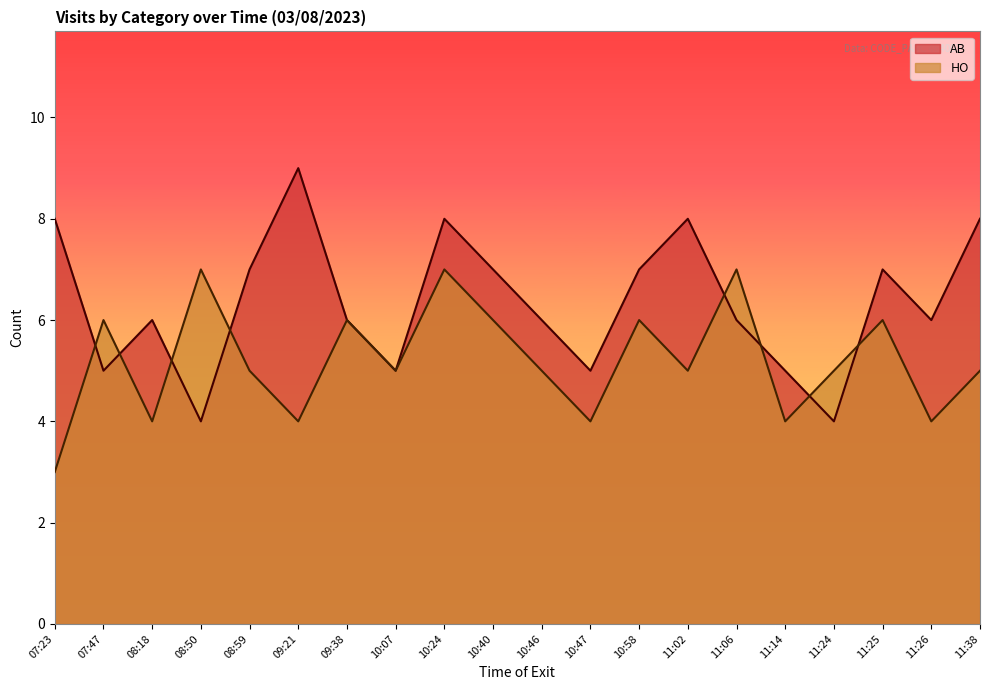

True or false: AB has more than 0 points higher than both neighbors.

True